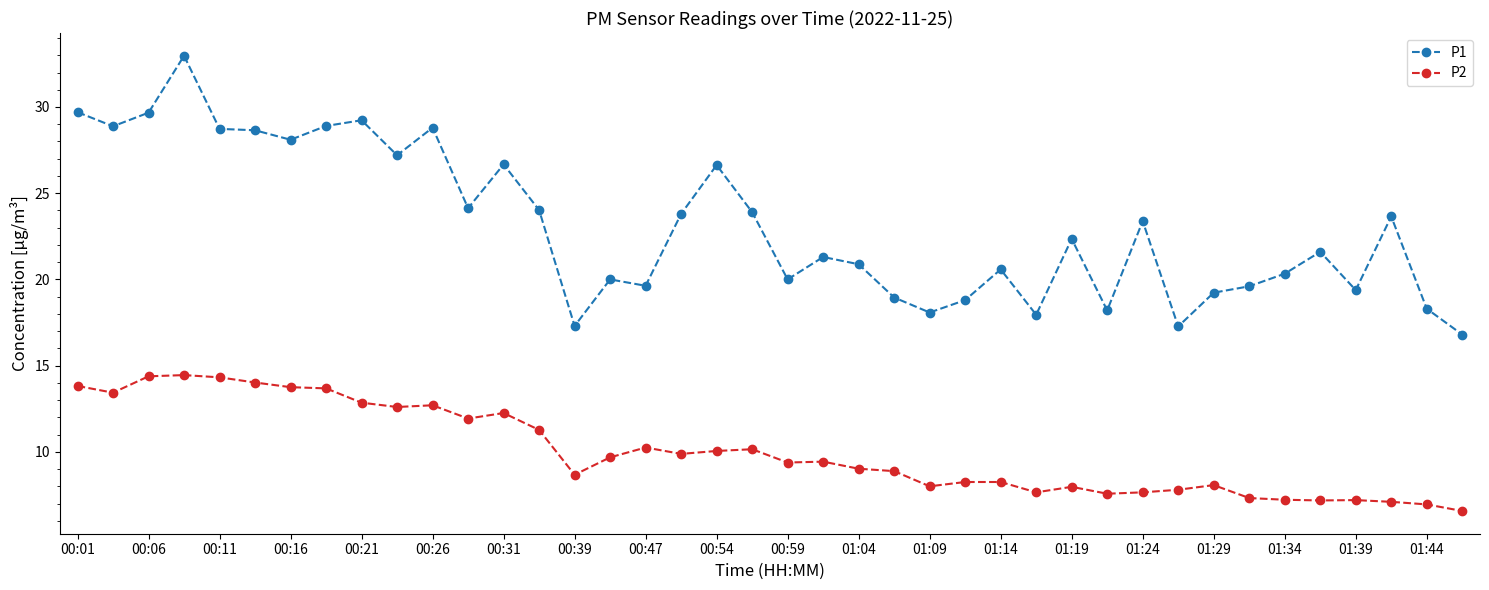

What is the difference between the maximum and second lowest values in the P2 series?

7.5